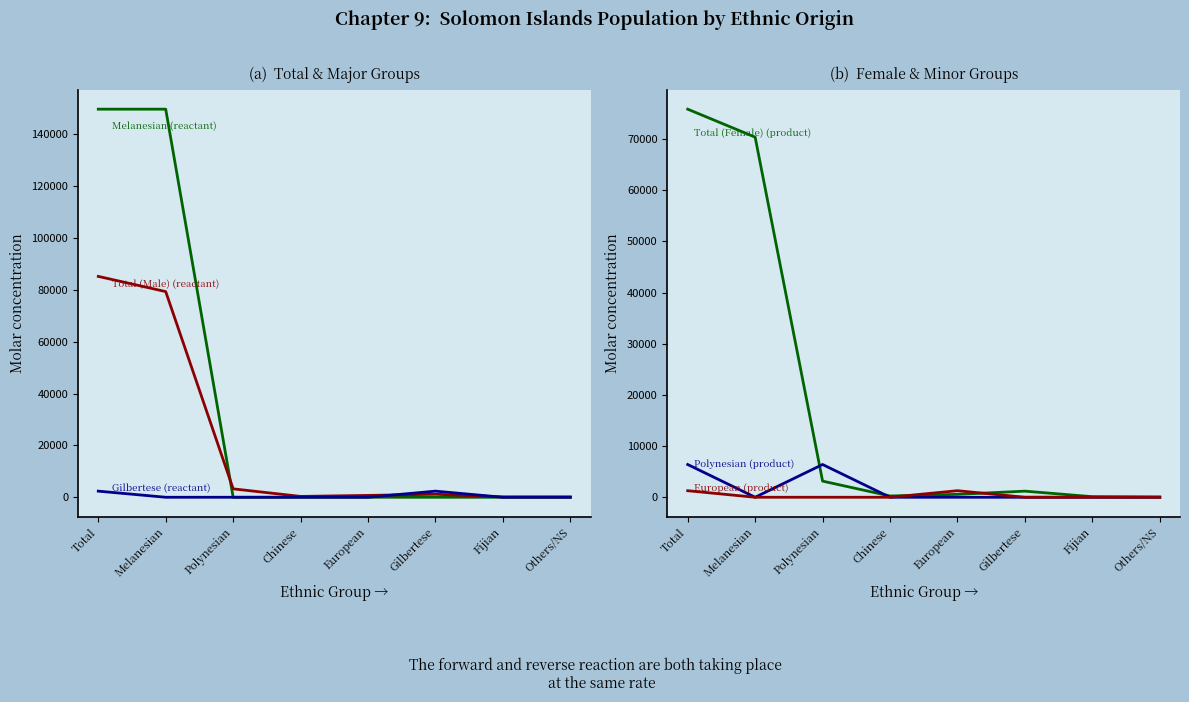

What is the average value of the Gilbertese (reactant) series?

590